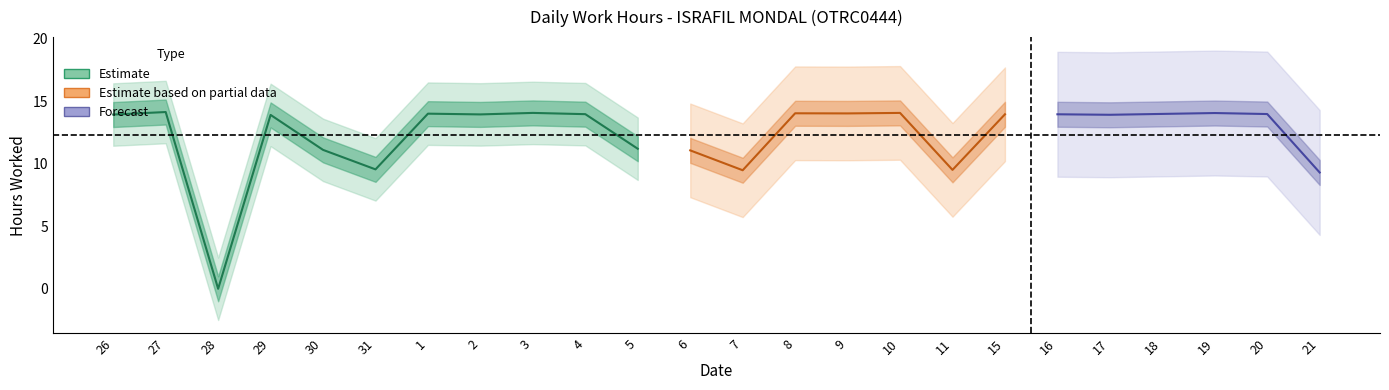

List the labels in order of value, largest first.

27, 3, 10, 19, 8, 9, 1, 18, 20, 4, 15, 16, 2, 26, 17, 29, 5, 30, 6, 31, 11, 7, 21, 28